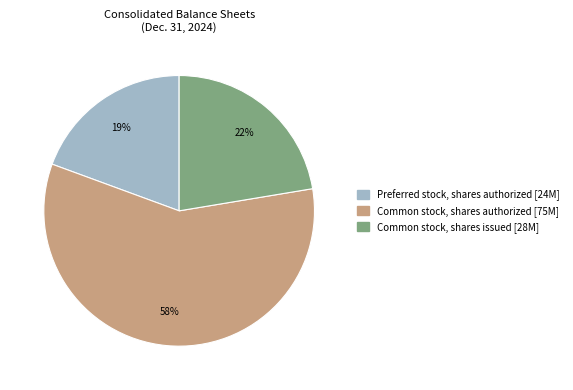

Is the sum of Preferred stock, shares authorized and Common stock, shares authorized greater than half?

Yes